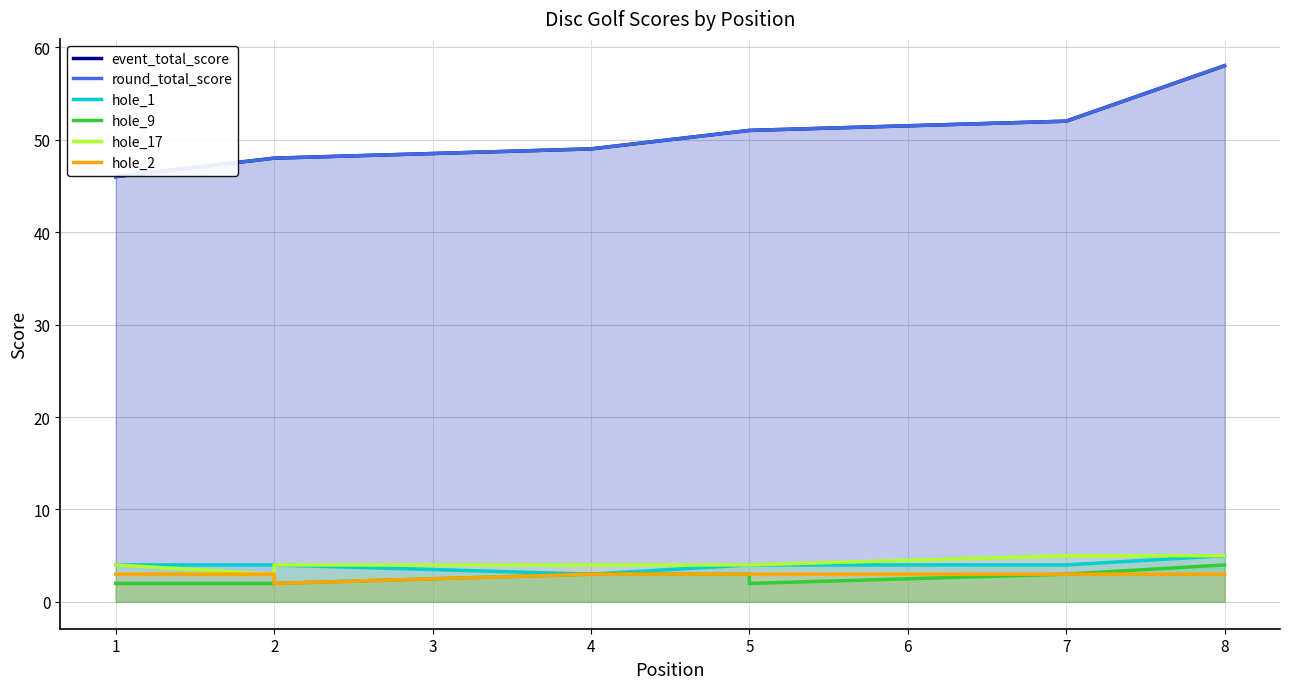

The value of event_total_score at 7 is 52. True or false?

True